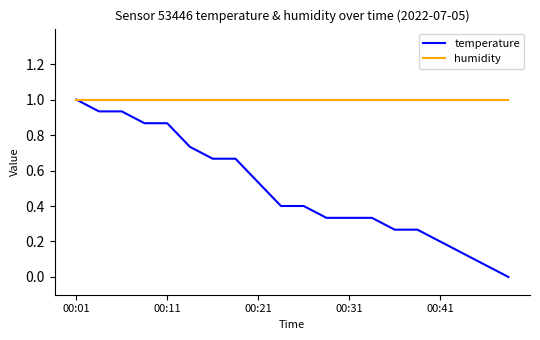

What is the maximum value for temperature?

1.0